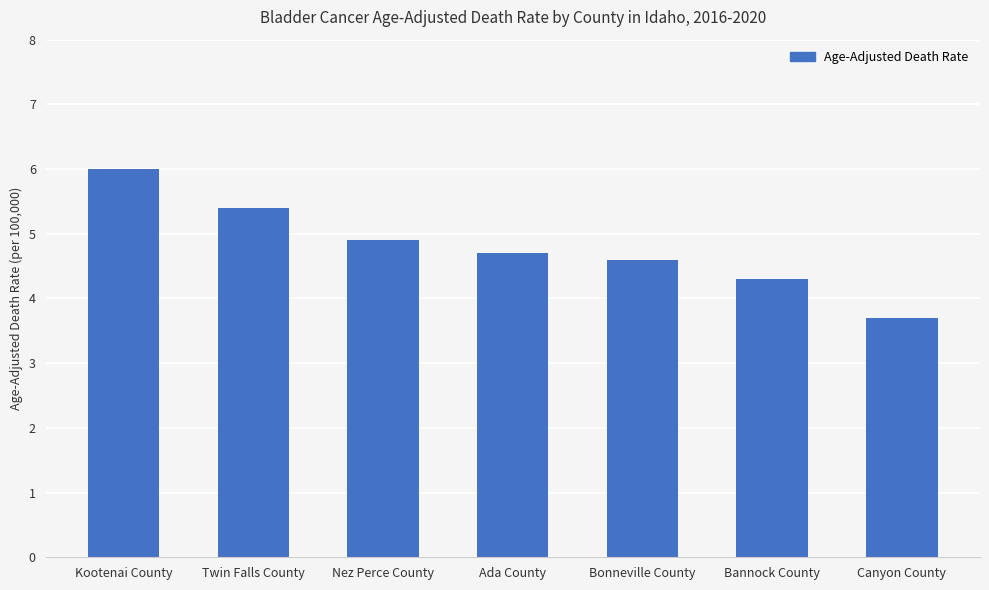

What is the difference between the maximum and minimum values?

2.3